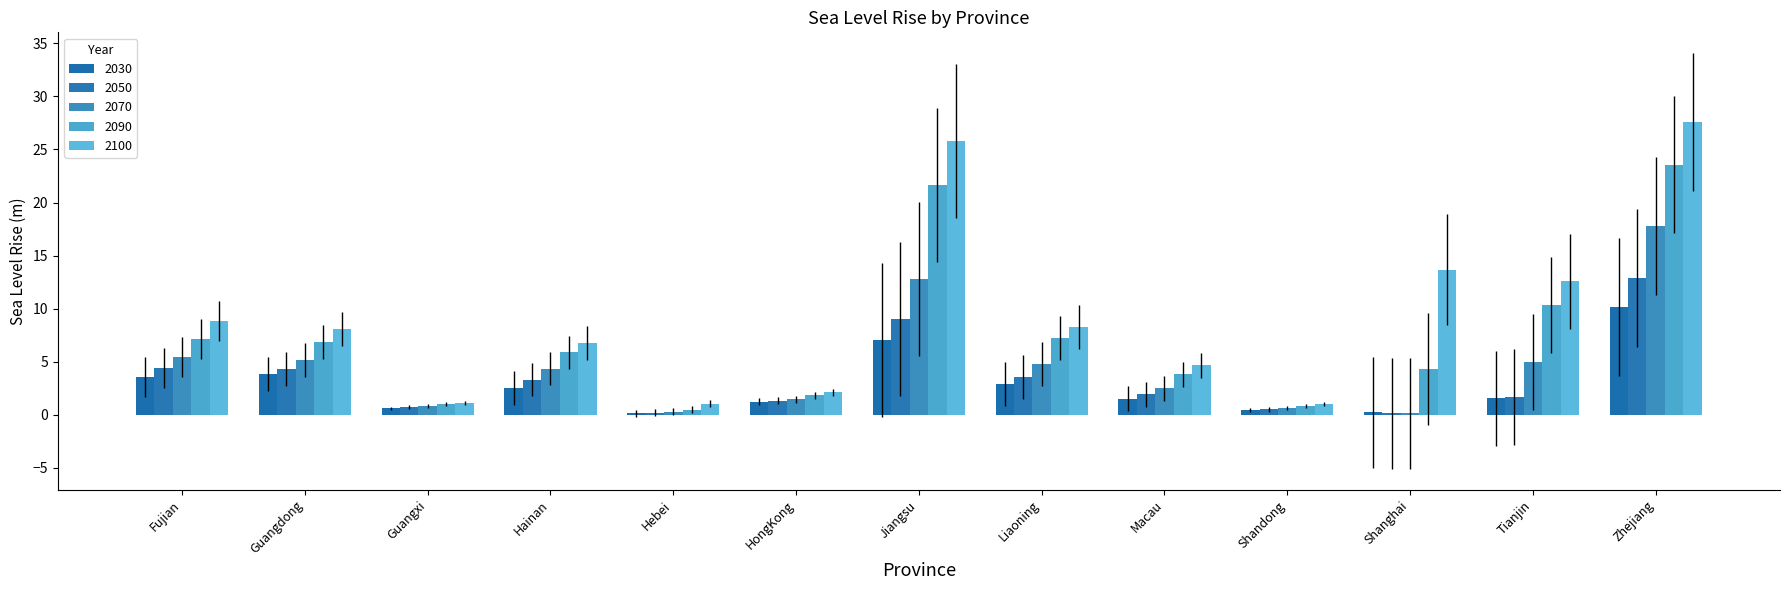

Is it true that 2090 equals 1.0 at Guangxi?

True